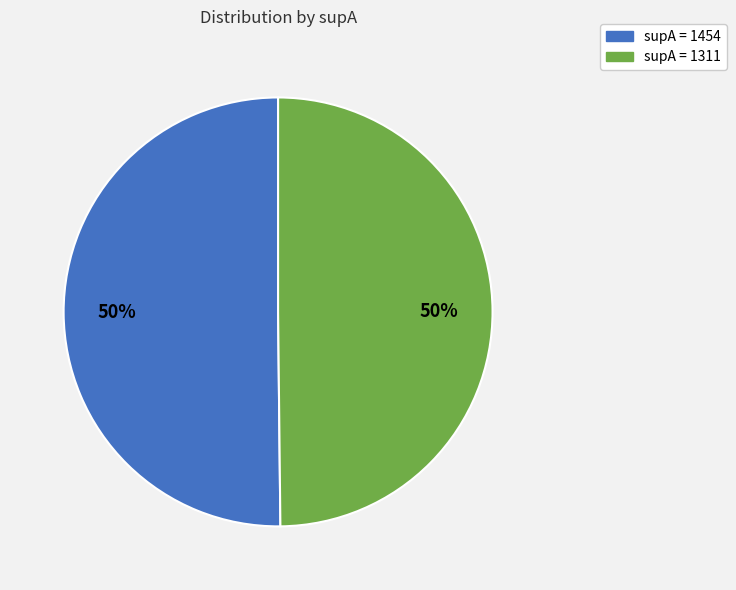

To the nearest percent, what is the average slice percentage?

50%